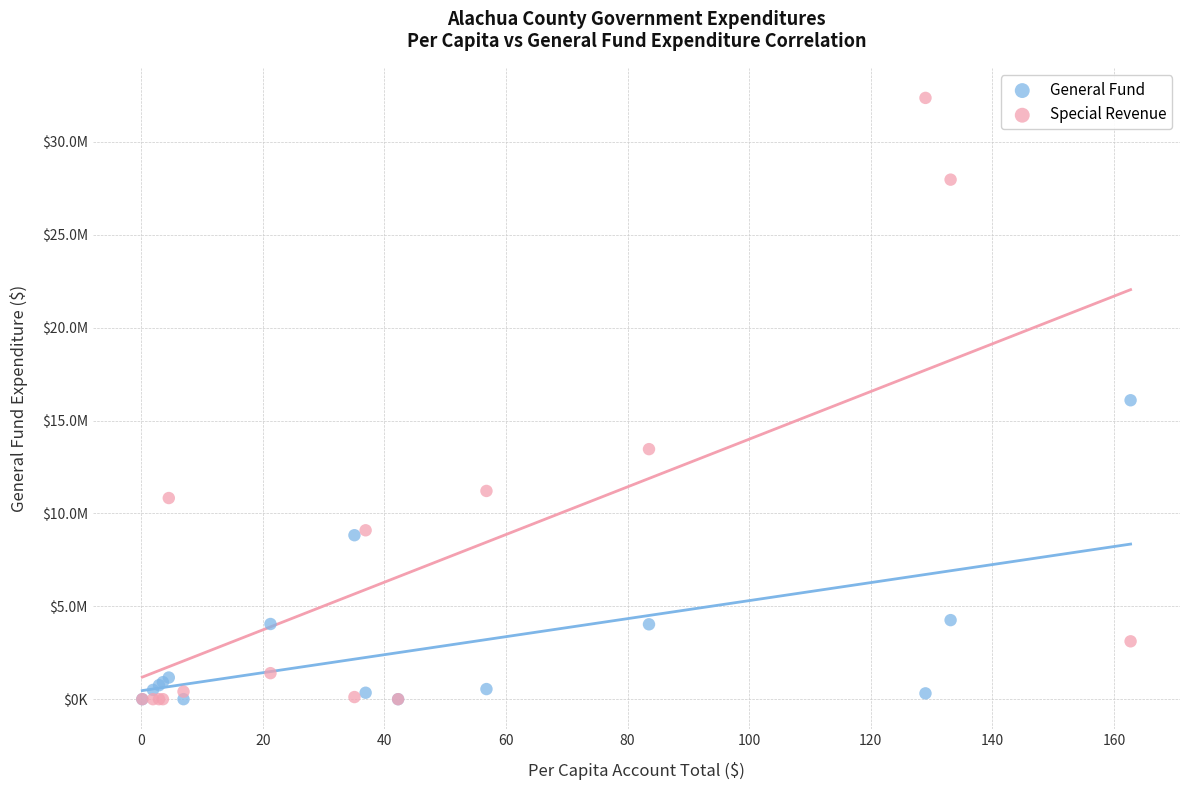

What are all the series names shown in the legend?

General Fund, Special Revenue